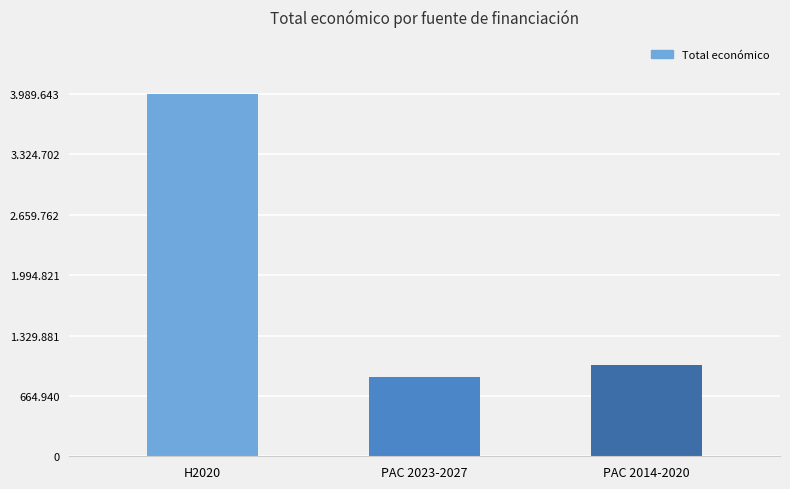

What is the greatest value displayed?

3989643